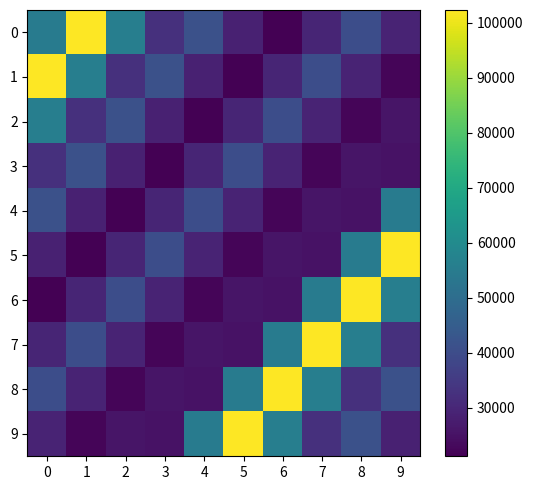

Reading left to right, transcribe all the data shown in this chart.

0: 0=54916.0	1=102364.0	2=55930.0	3=32314.0	4=41335.0	5=28525.0	6=21140.0	7=29686.0	8=40433.0	9=29095.0
1: 0=102364.0	1=55930.0	2=32314.0	3=41335.0	4=28525.0	5=21140.0	6=29686.0	7=40433.0	8=29095.0	9=22273.0
2: 0=55930.0	1=32314.0	2=41335.0	3=28525.0	4=21140.0	5=29686.0	6=40433.0	7=29095.0	8=22273.0	9=25874.0
3: 0=32314.0	1=41335.0	2=28525.0	3=21140.0	4=29686.0	5=40433.0	6=29095.0	7=22273.0	8=25874.0	9=25167.5
4: 0=41335.0	1=28525.0	2=21140.0	3=29686.0	4=40433.0	5=29095.0	6=22273.0	7=25874.0	8=25167.5	9=54916.0
5: 0=28525.0	1=21140.0	2=29686.0	3=40433.0	4=29095.0	5=22273.0	6=25874.0	7=25167.5	8=54916.0	9=102364.0
6: 0=21140.0	1=29686.0	2=40433.0	3=29095.0	4=22273.0	5=25874.0	6=25167.5	7=54916.0	8=102364.0	9=55930.0
7: 0=29686.0	1=40433.0	2=29095.0	3=22273.0	4=25874.0	5=25167.5	6=54916.0	7=102364.0	8=55930.0	9=32314.0
8: 0=40433.0	1=29095.0	2=22273.0	3=25874.0	4=25167.5	5=54916.0	6=102364.0	7=55930.0	8=32314.0	9=41335.0
9: 0=29095.0	1=22273.0	2=25874.0	3=25167.5	4=54916.0	5=102364.0	6=55930.0	7=32314.0	8=41335.0	9=28525.0